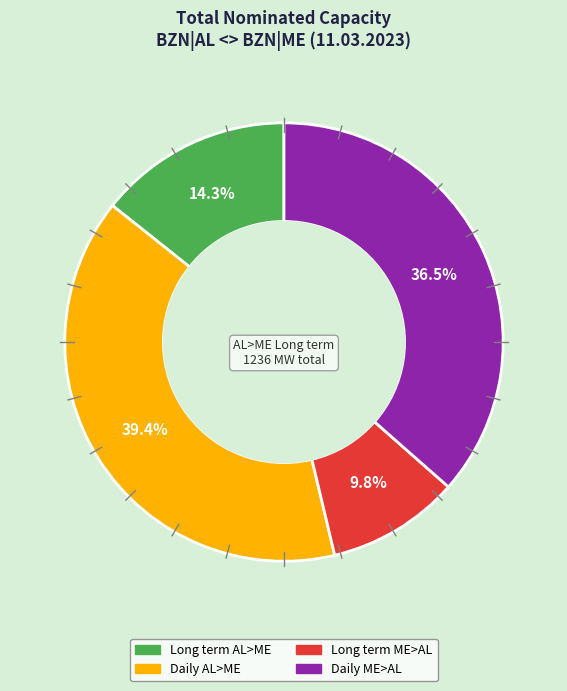

Does any single category account for the majority?

No